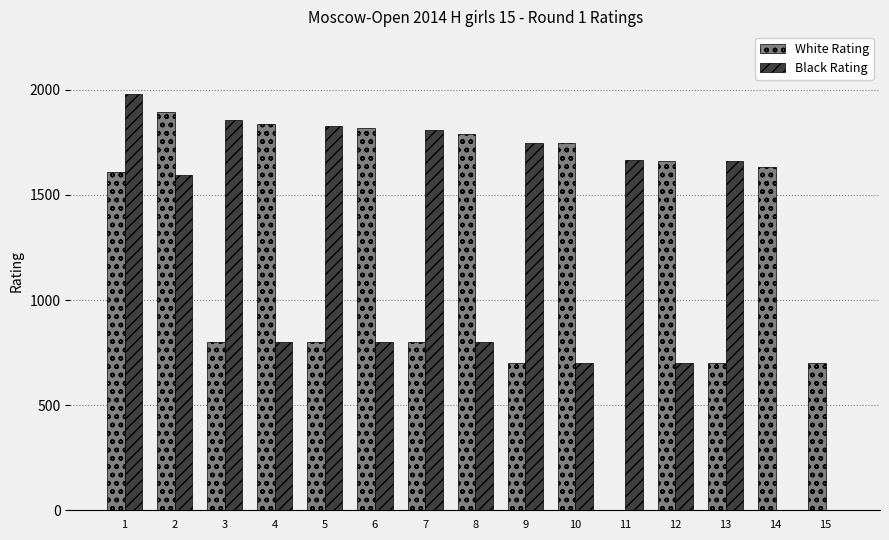

What is the sum of all White Rating values?

18494